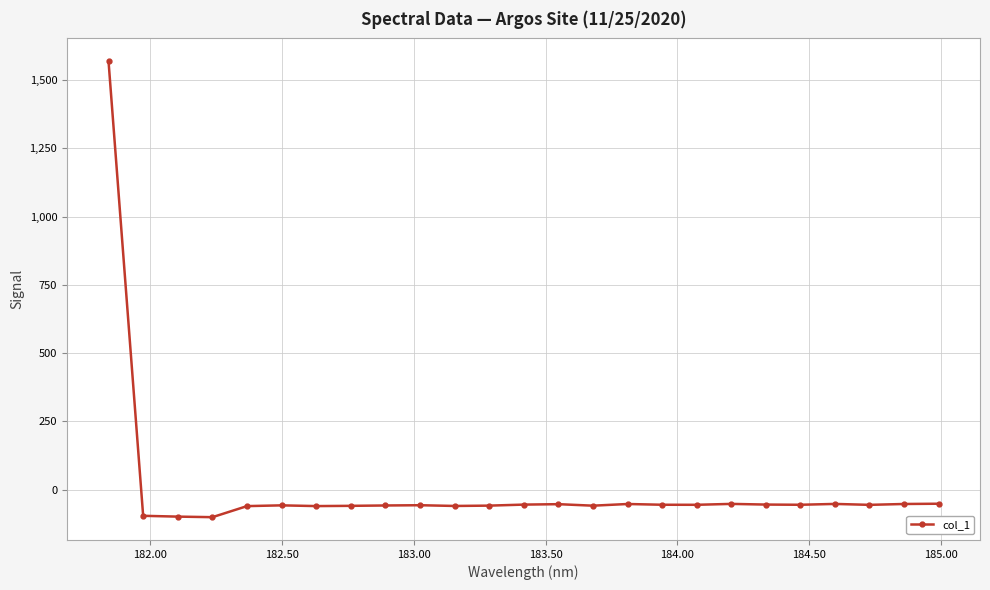

How many values are below zero?

24